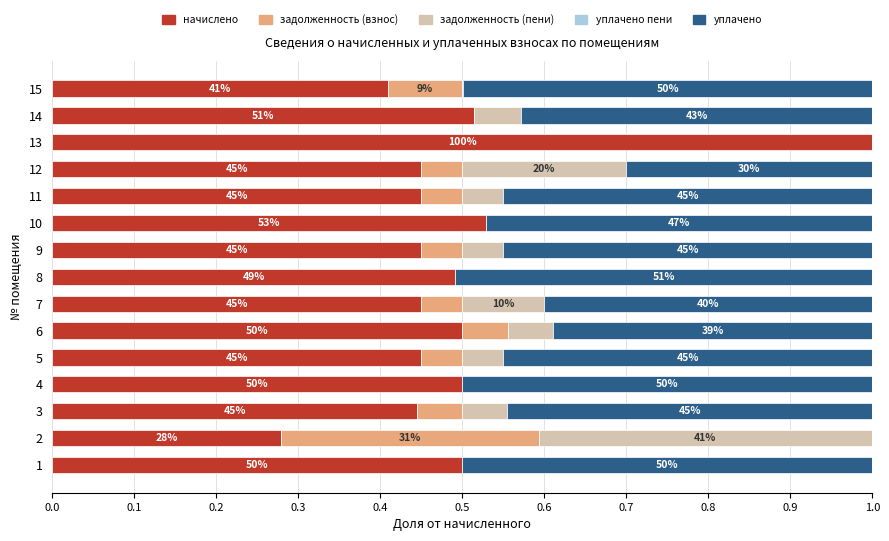

How many начислено values are between 0 and 1?

15